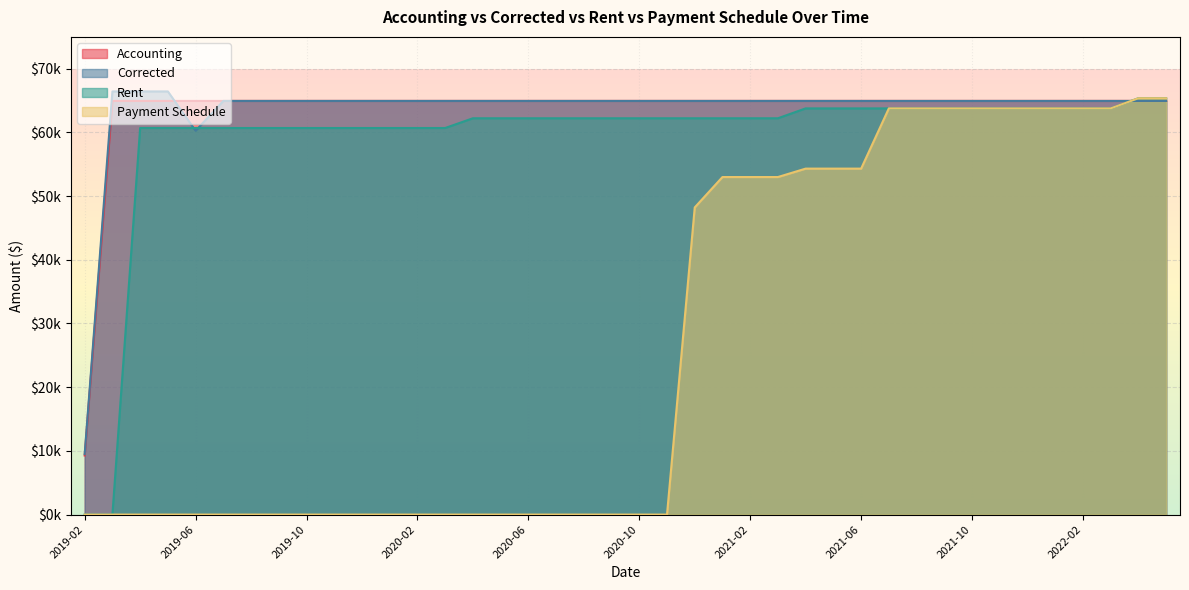

What is the spread (max minus min) of values at 2020-10?

64945.1